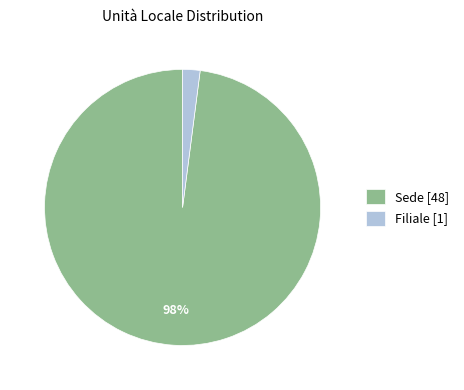

Is it true that Filiale [1] is 2% of the pie?

True